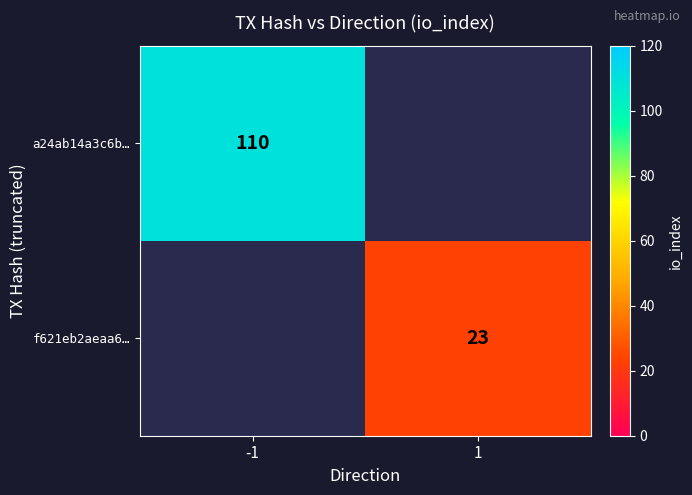

The f621eb2aeaa6… series shows 41 at 1. True or false?

False